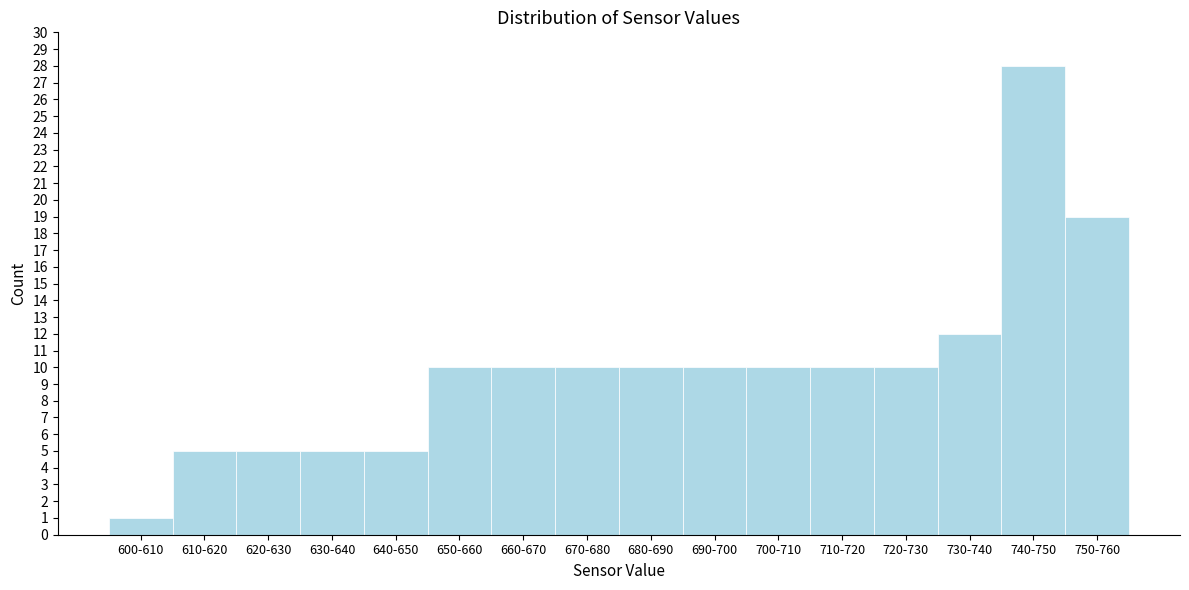

Reading left to right, transcribe all the data shown in this chart.

1	5	5	5	5	10	10	10	10	10	10	10	10	12	28	19